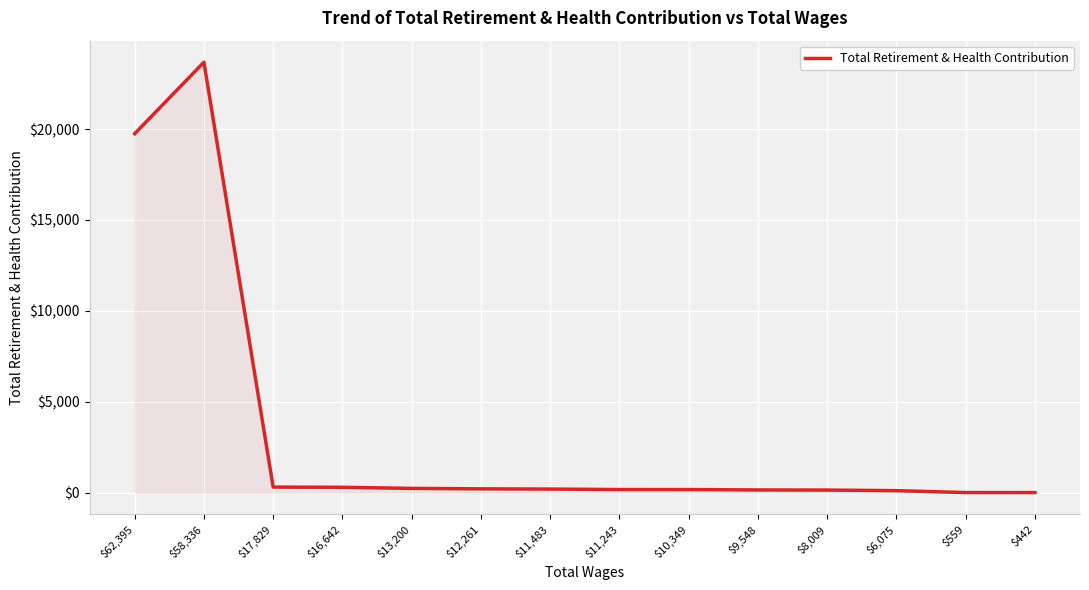

At which category does the chart reach its peak across all series?

$58,336